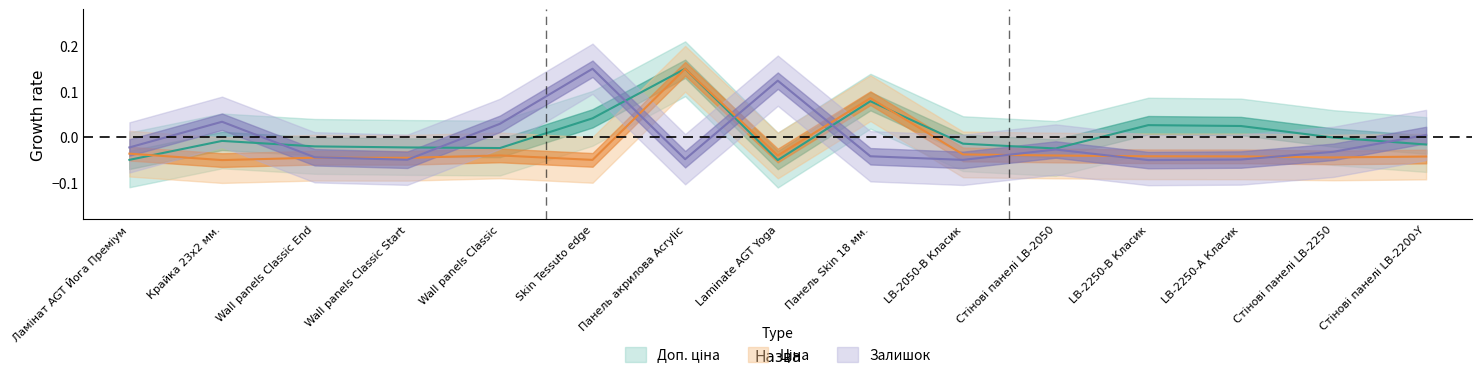

Does the chart have visible grid lines?

No